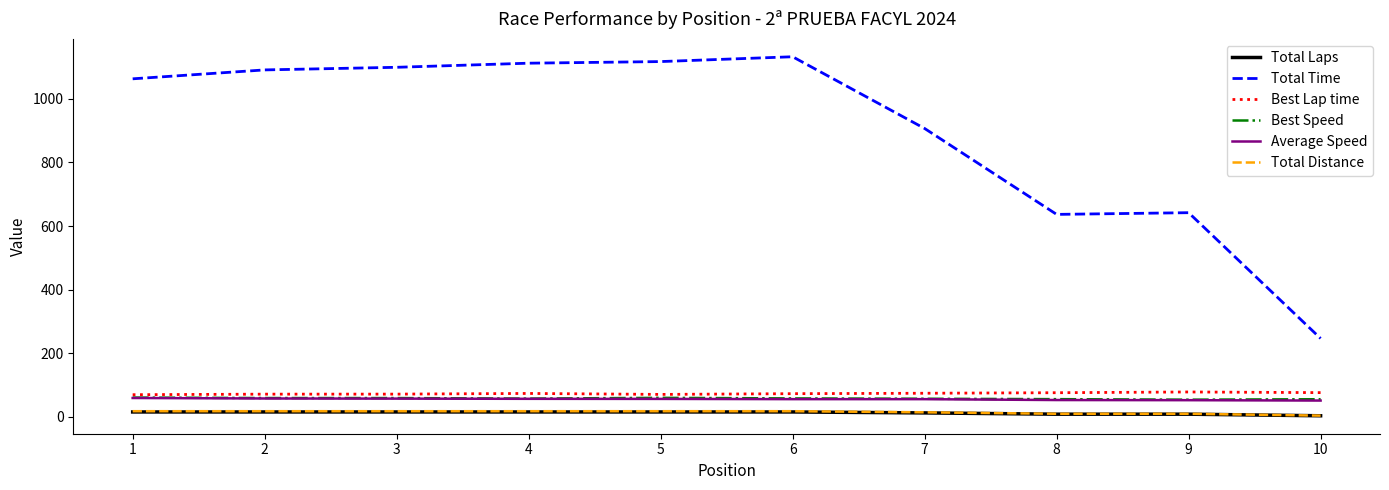

The value of Best Lap time at 5 is 70.2. True or false?

True